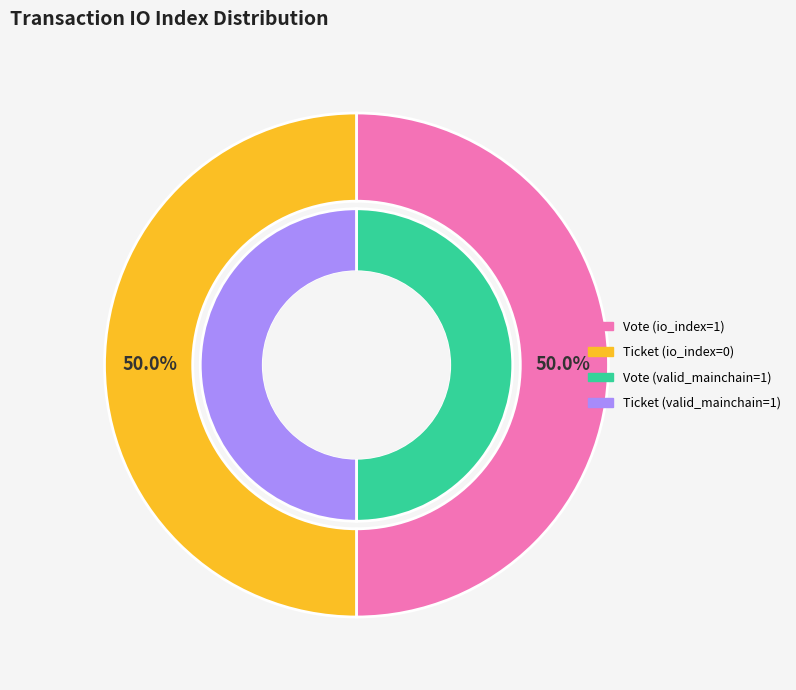

Does Vote (direction=-1, io_index=1) represent more than half of the total?

Yes